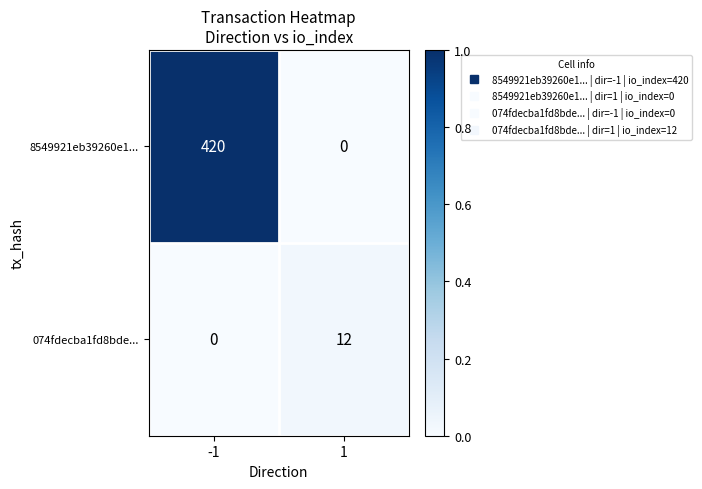

Read the 8549921eb39260e1... value at -1, to the nearest 5.

420